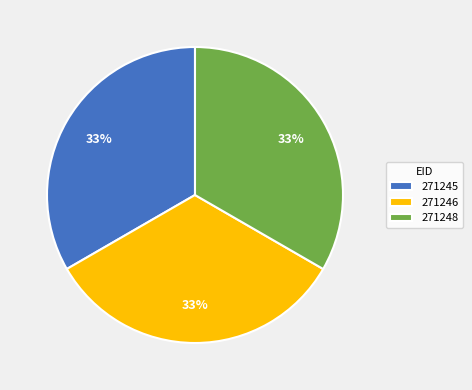

Approximately how many times larger is the value at 271246 compared to 271248?

1.0